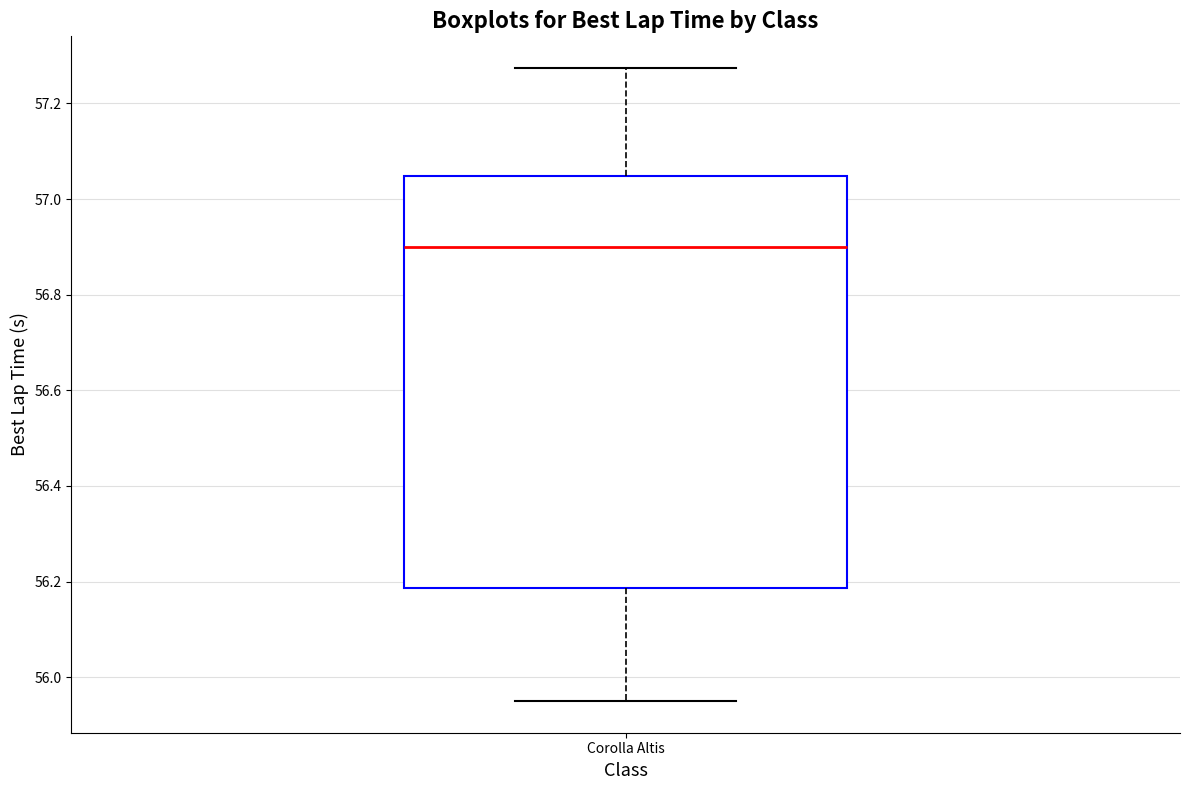

Read this box plot against the y-axis: the position of the median line, the range covered by the box, and the ends of both whiskers. The values are not printed on the chart, so give them approximately, as read against the axis.

median 56.90, box 56.18 to 57.04, whiskers 55.96 to 57.28